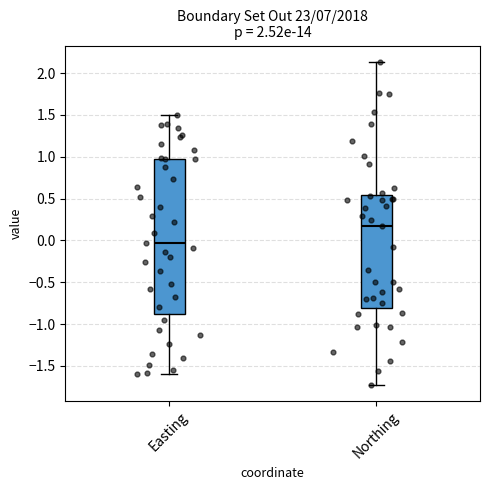

Reading left to right, read every box against the y-axis: the position of its median line, the range the box covers, and the ends of its whiskers. The values are not printed on the chart, so give them approximately, as read against the axis.

Easting: median -0.05, box -0.90 to 1.00, whiskers -1.60 to 1.50
Northing: median 0.15, box -0.80 to 0.55, whiskers -1.75 to 2.15